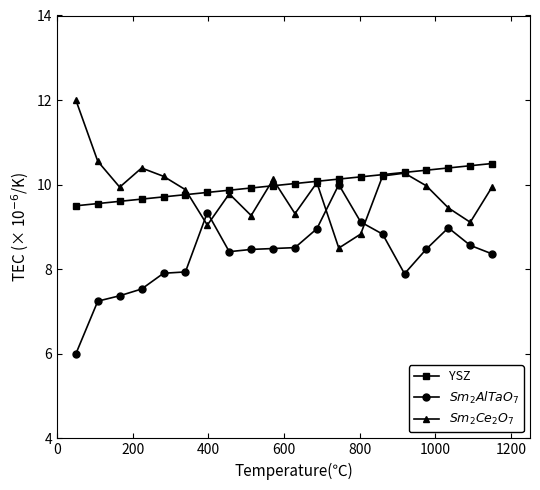

What is the highest value of the YSZ series?

10.5